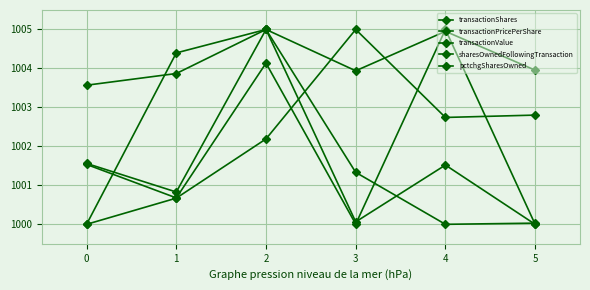

How many lines are shown in the chart?

5